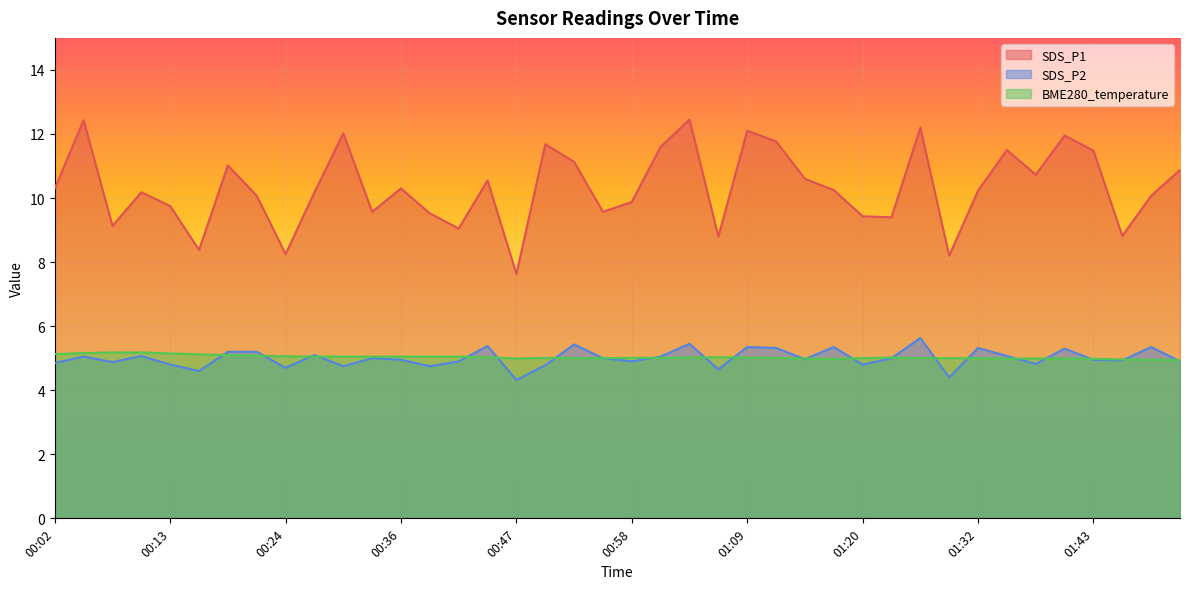

How many distinct data groups are displayed?

3